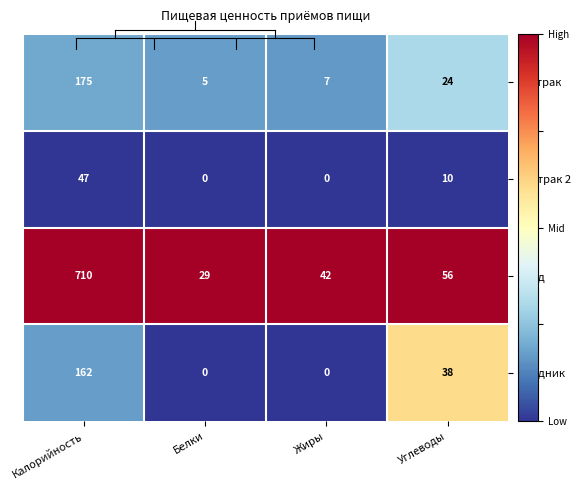

What is the total value across all series at Белки?

34